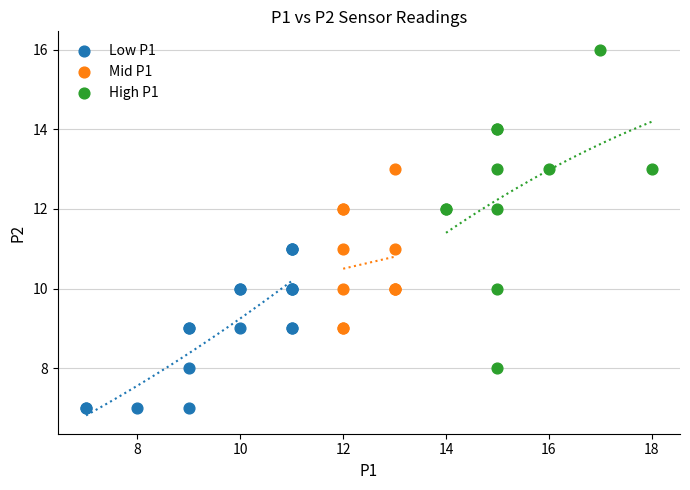

What are all the series names shown in the legend?

Low P1, Mid P1, High P1